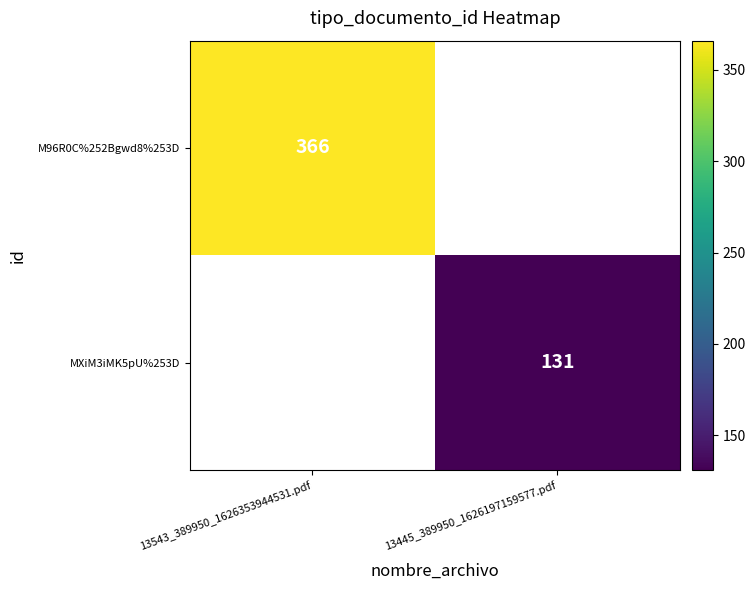

The value of M96R0C%252Bgwd8%253D at 13543_389950_1626353944531.pdf is 88. True or false?

False